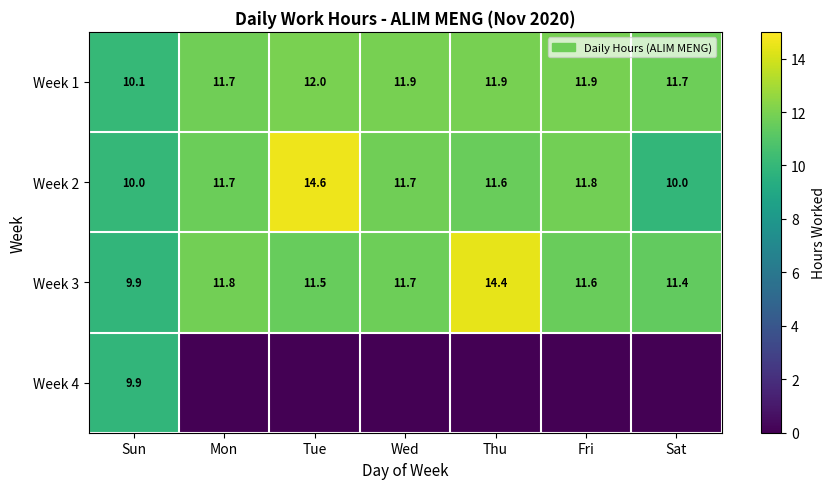

Is the value of Week 3 at Mon greater than the value of Week 2 at Tue?

No